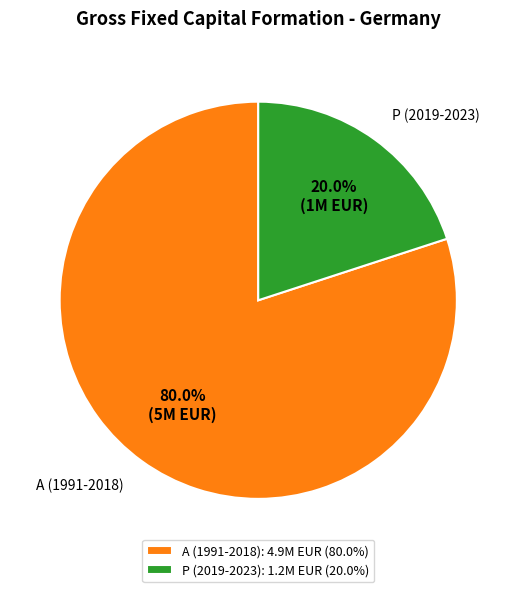

Is P (2019-2023) the majority of the pie?

No